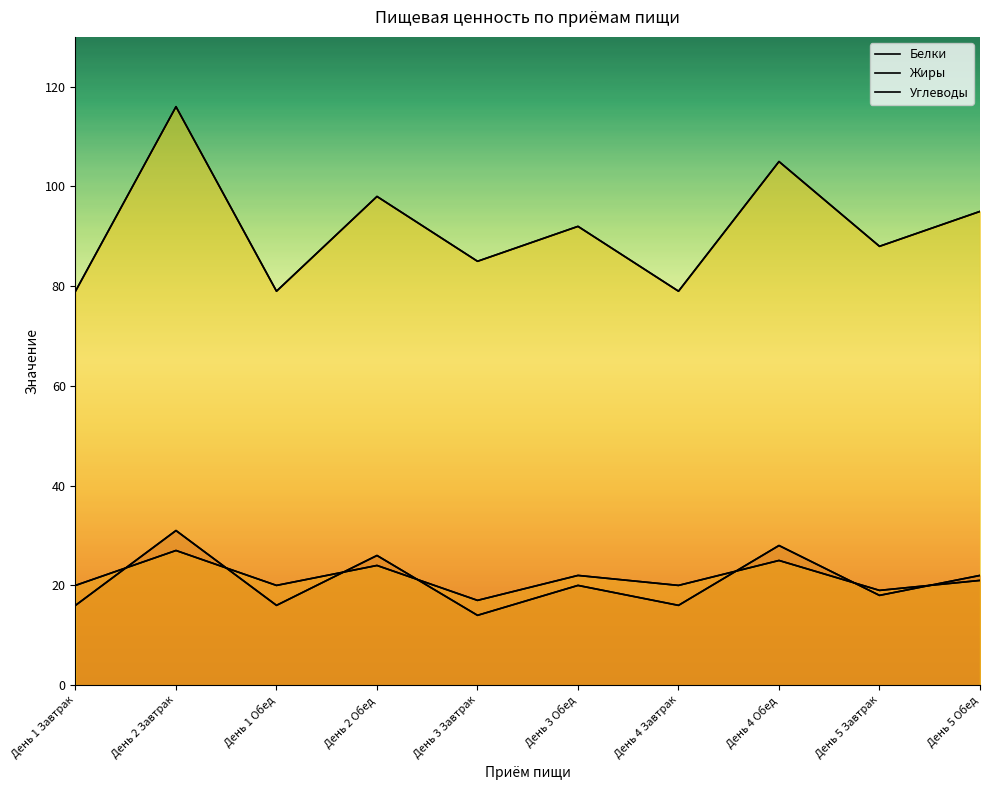

Which series has the widest spread of values?

Углеводы